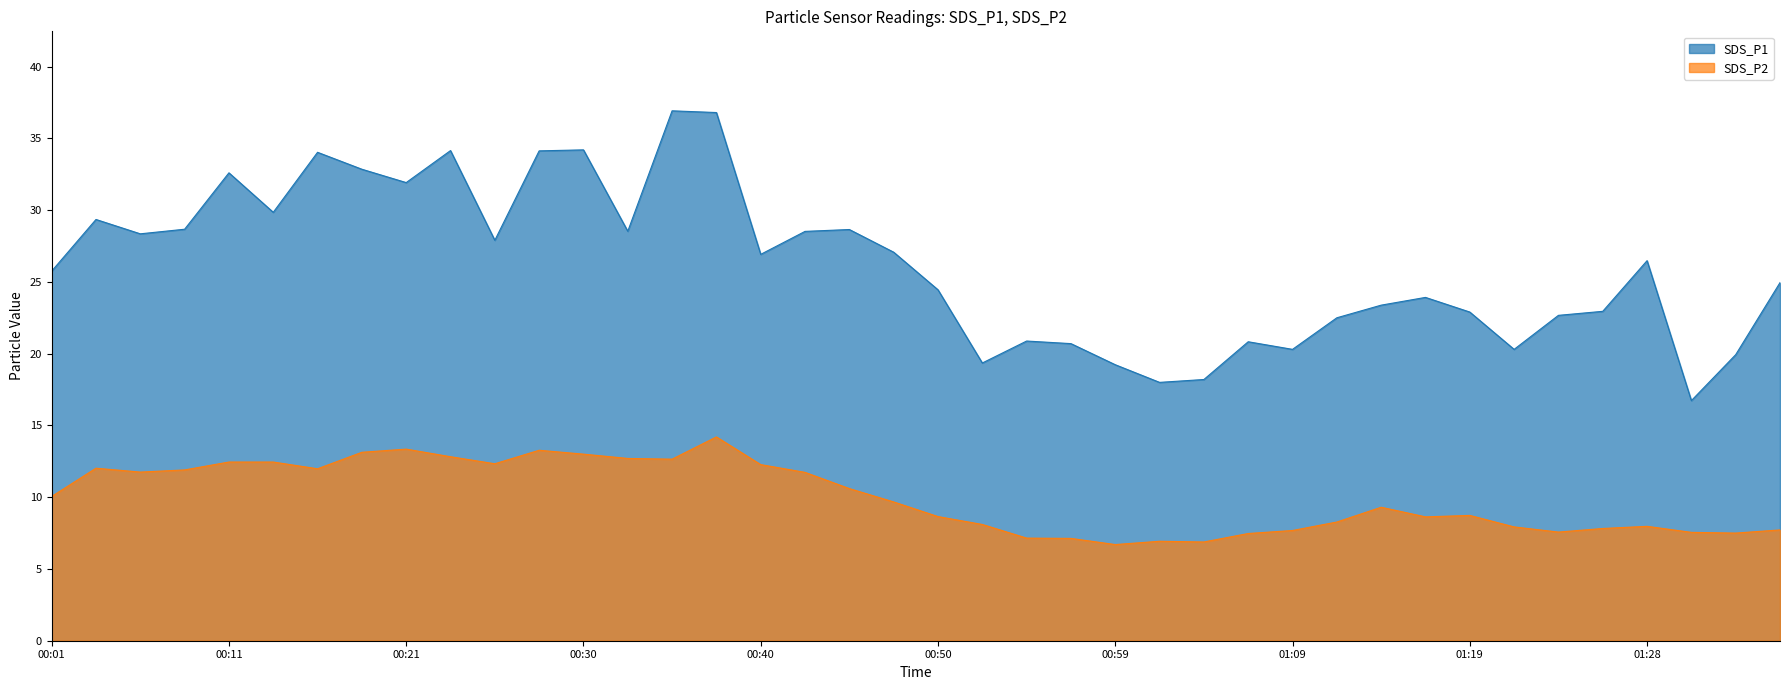

What is the label of the 39th point from the left?

01:33